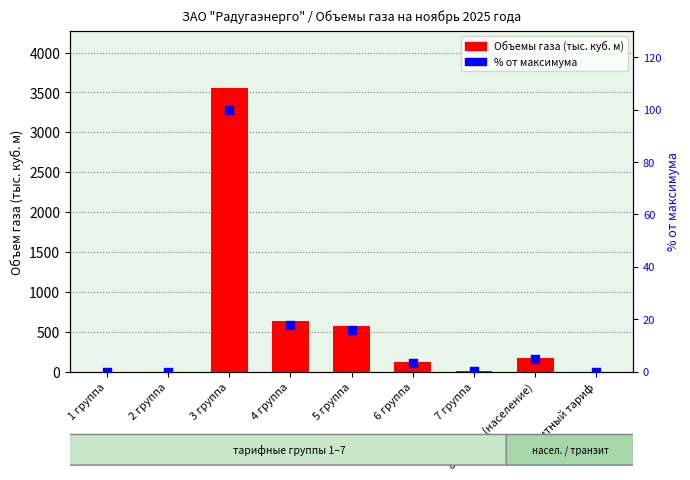

Which series has the largest total across all categories?

Объемы газа